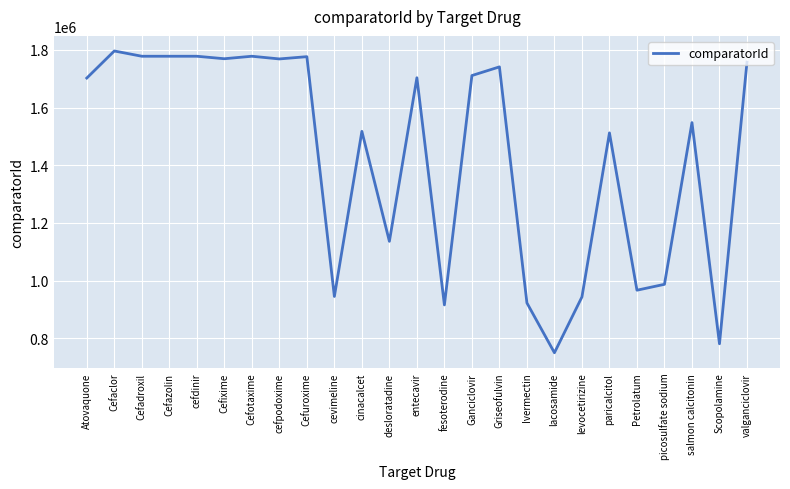

What is the smallest value displayed?

750119